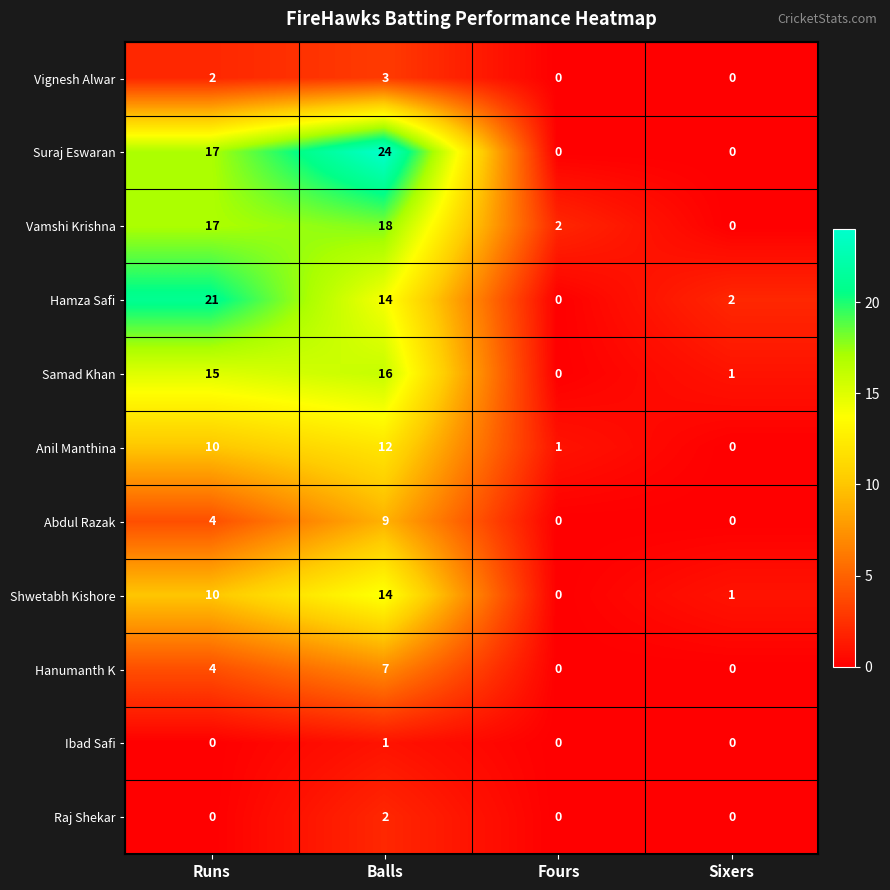

Which series has the largest total across all categories?

Suraj Eswaran